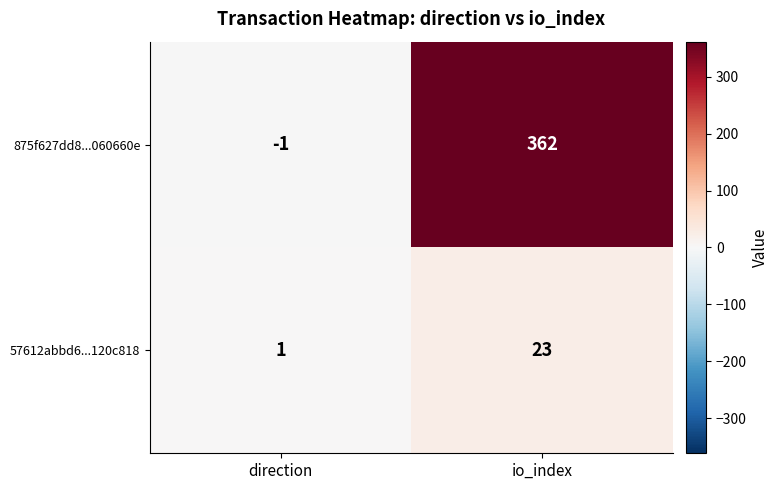

Which category has the highest value across all series?

io_index